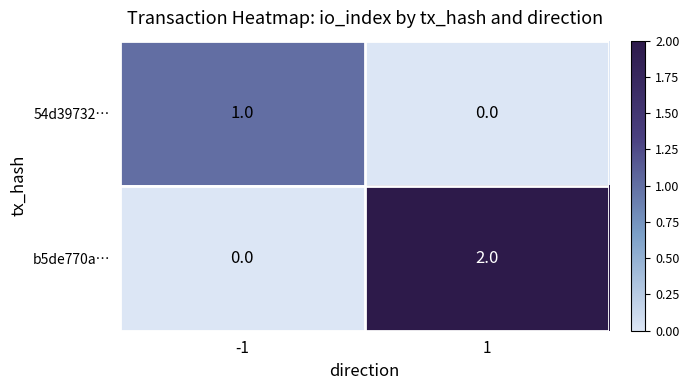

Which series changed the most between -1 and 1?

b5de770a…